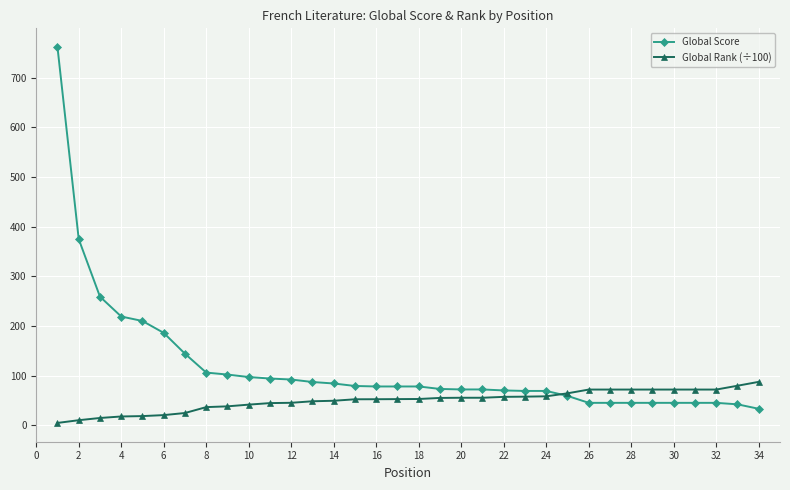

What is the maximum value for Global Rank (÷100)?

87.3